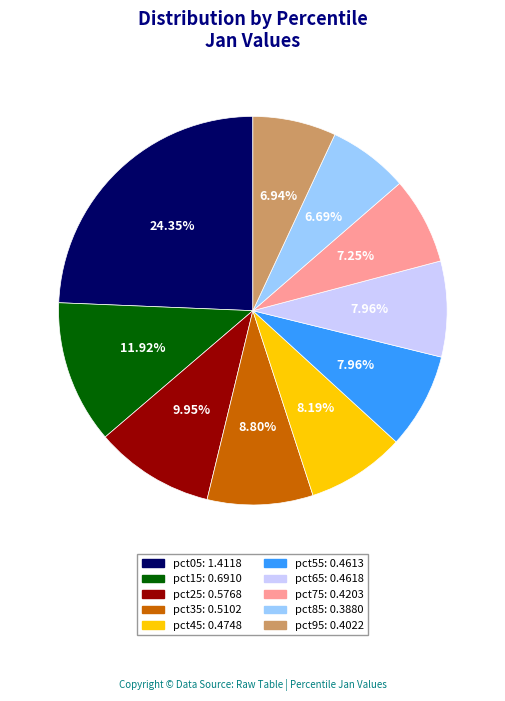

To the nearest percent, what portion does pct45 represent?

8%